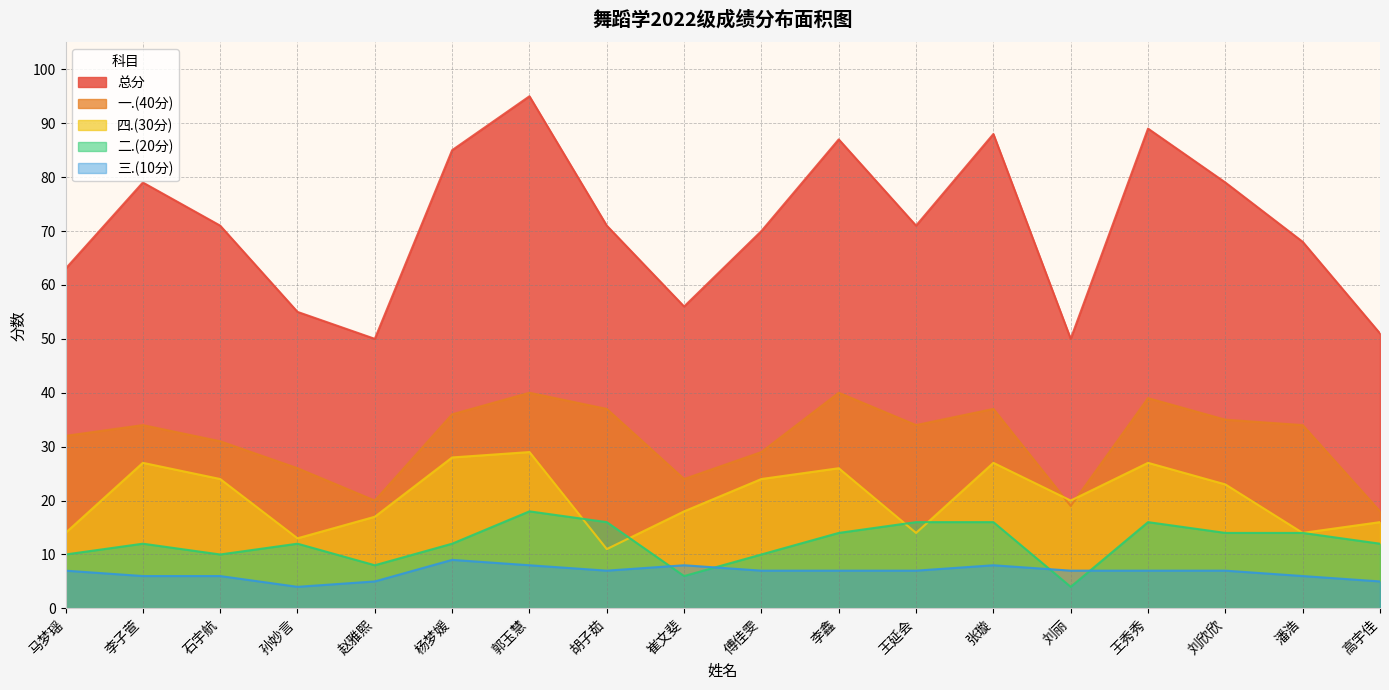

At which category is the sum across all series the highest?

郭玉慧